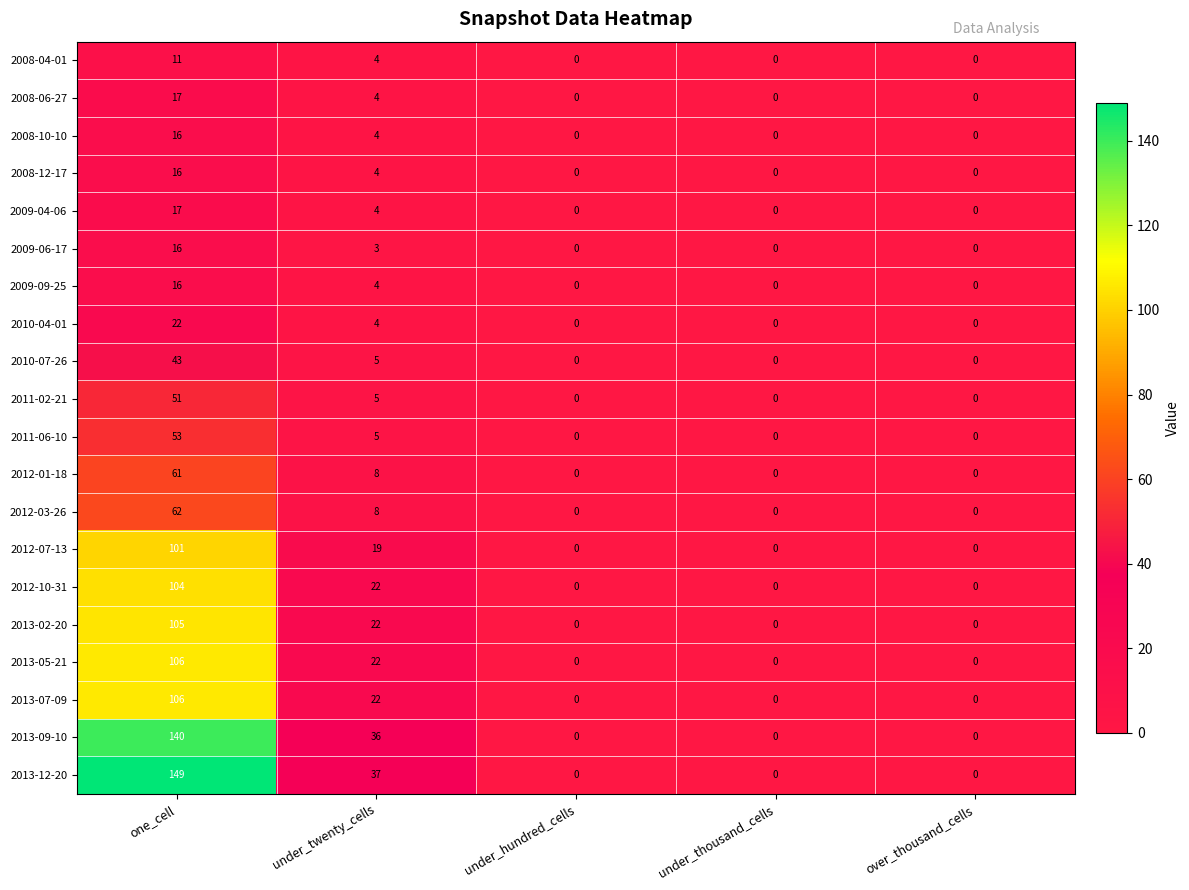

At how many categories does at least one series exceed 47?

1